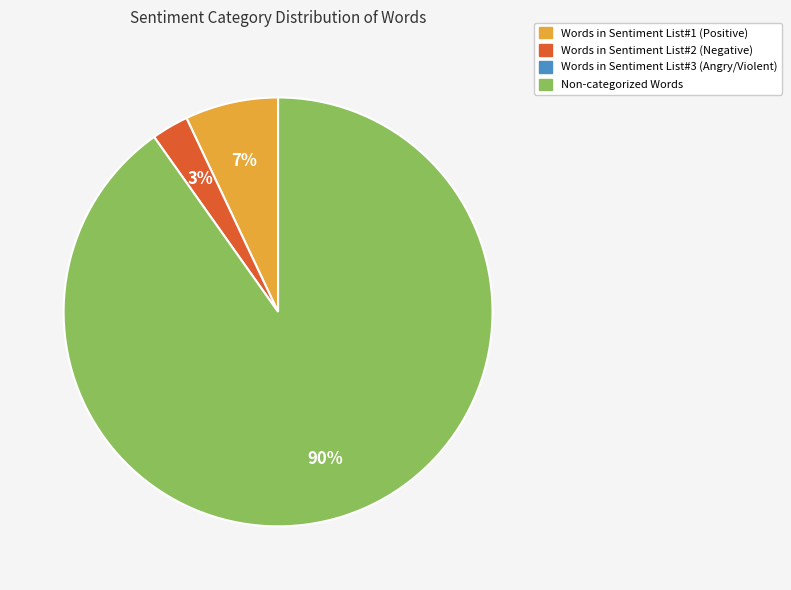

To the nearest percent, what is the average slice percentage?

33%